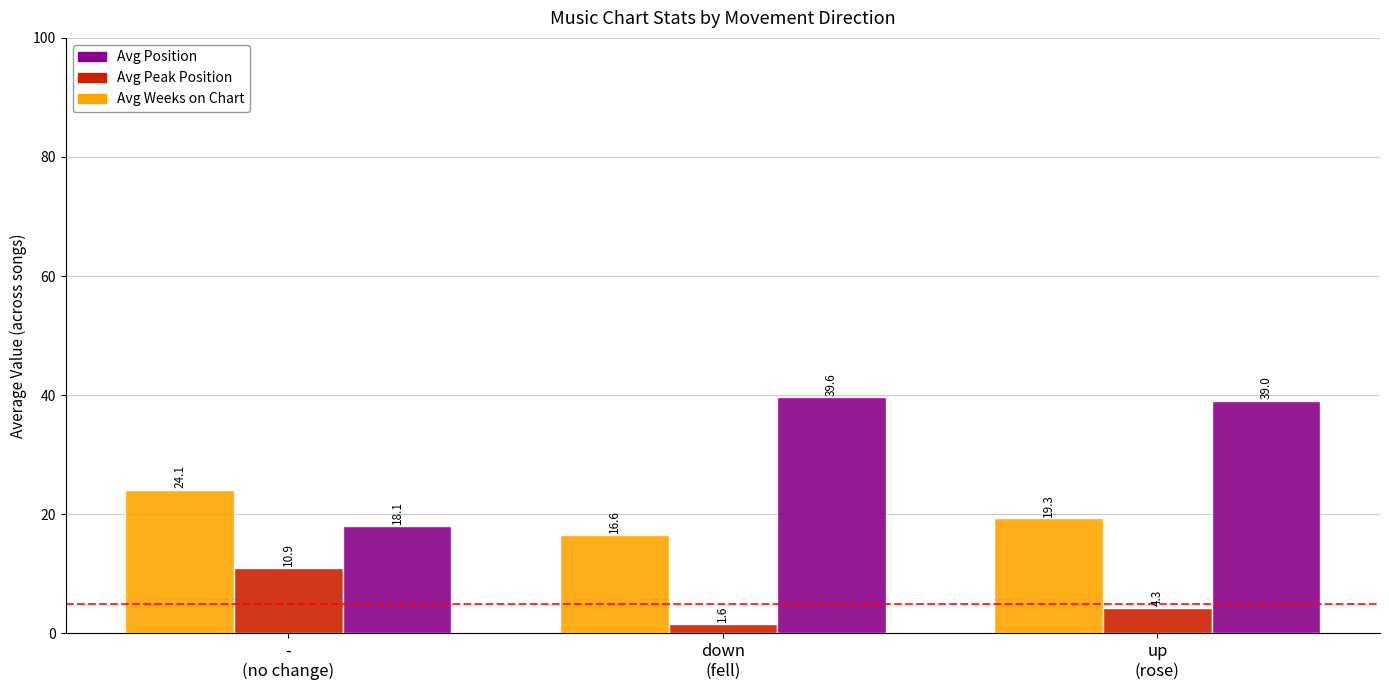

At which category is the sum across all series the highest?

up
(rose)